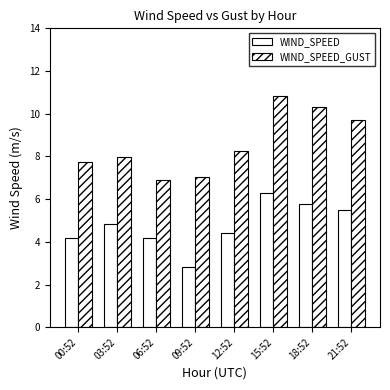

Which category has the highest value in the WIND_SPEED_GUST series?

15:52